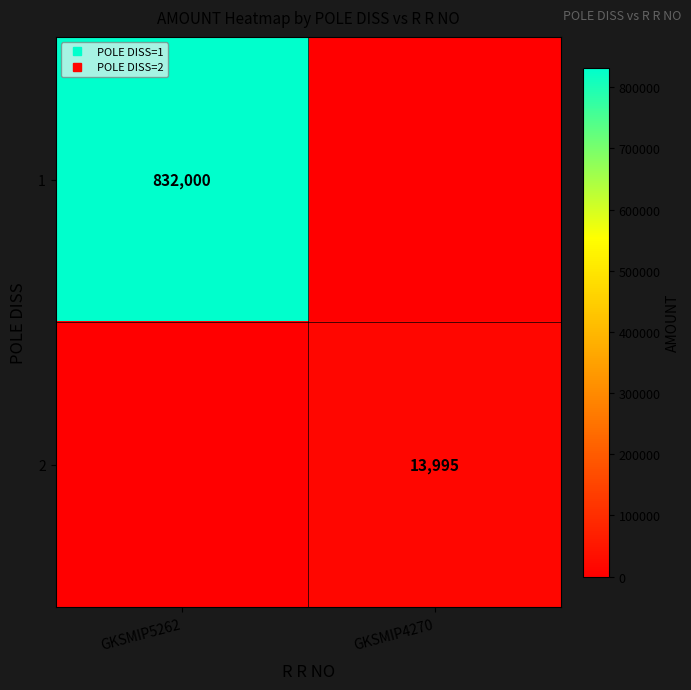

What is the spread (max minus min) of values at GKSMIP5262?

832000